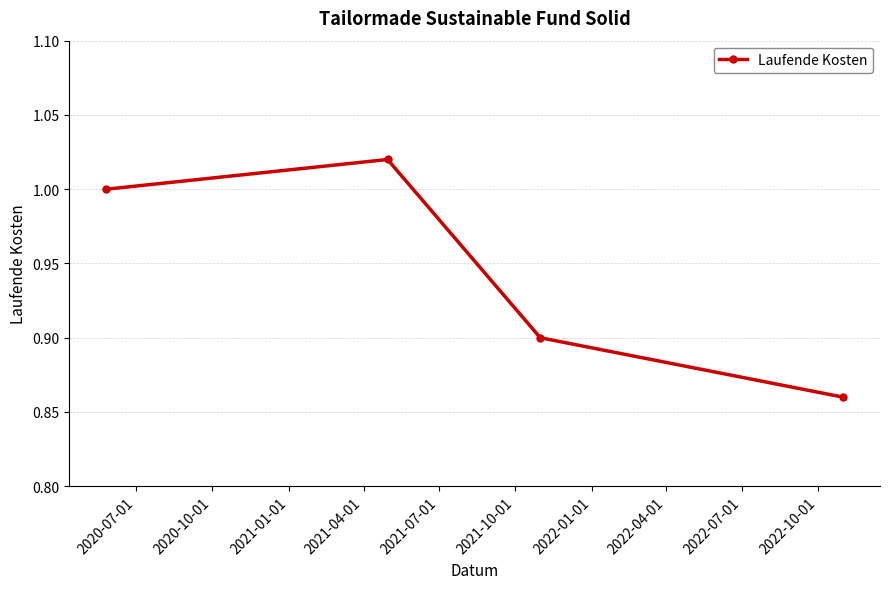

True or false: there are more than 0 points higher than both neighbors.

True